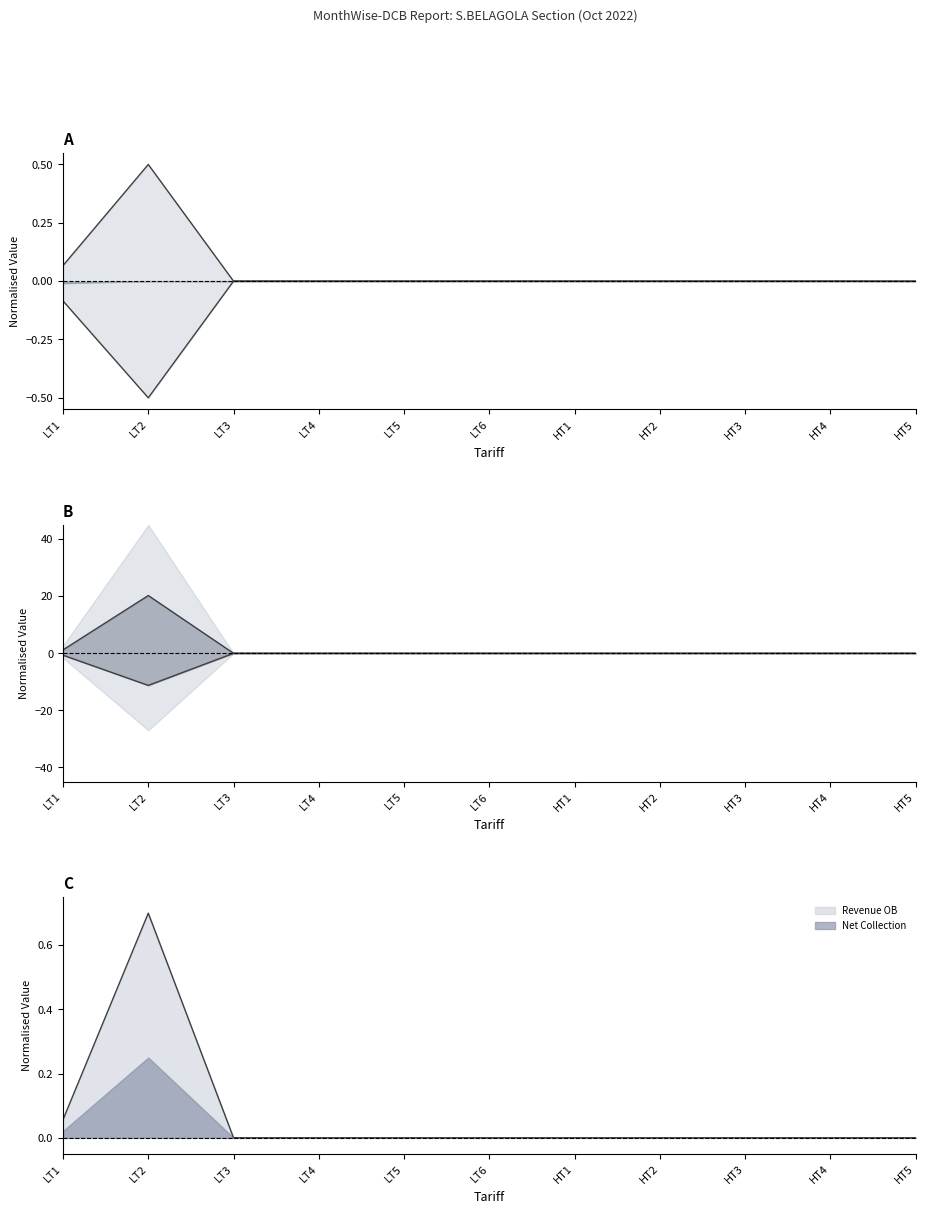

What is the difference between the second highest and minimum values in the Active Installations series?

0.1